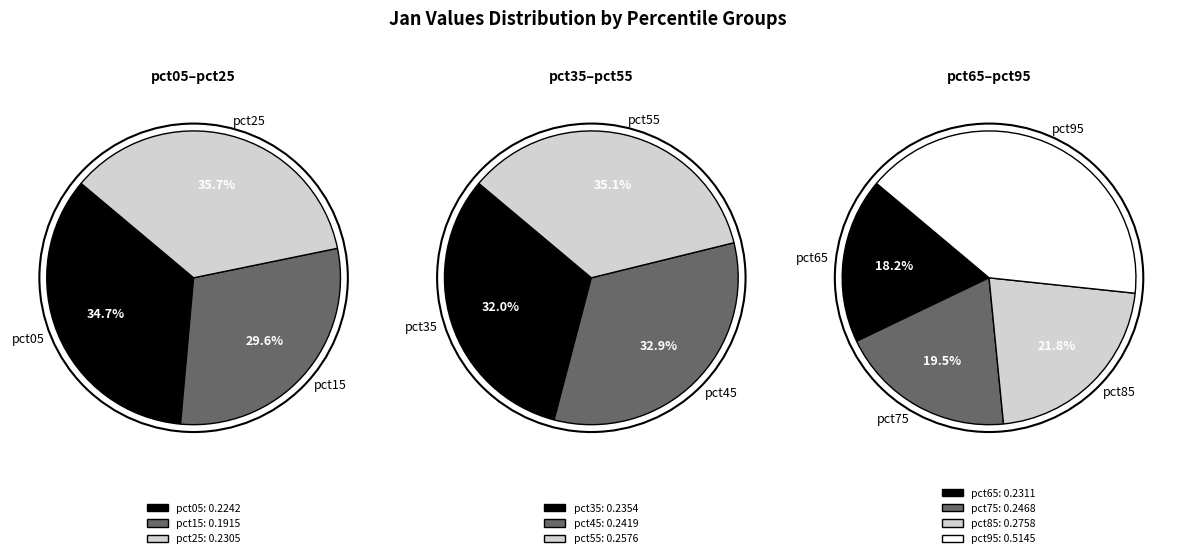

Count the number of slices in the pie.

10